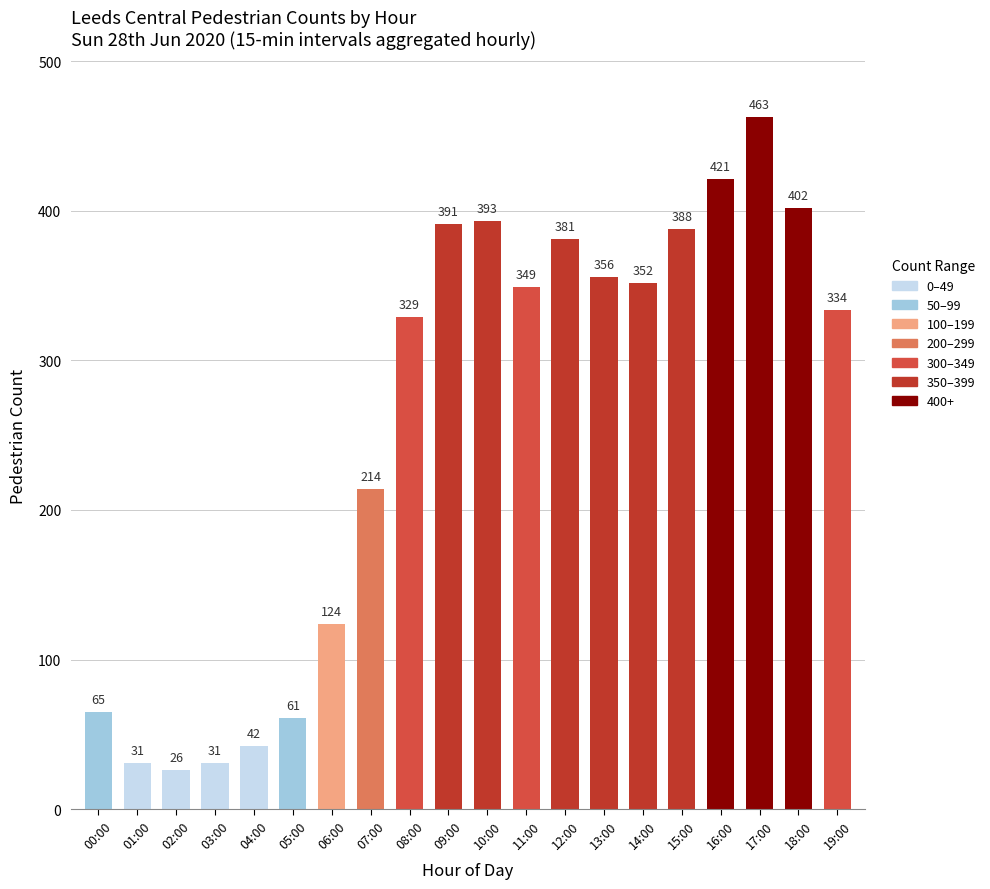

Reading right to left, transcribe all the data shown in this chart.

334	402	463	421	388	352	356	381	349	393	391	329	214	124	61	42	31	26	31	65